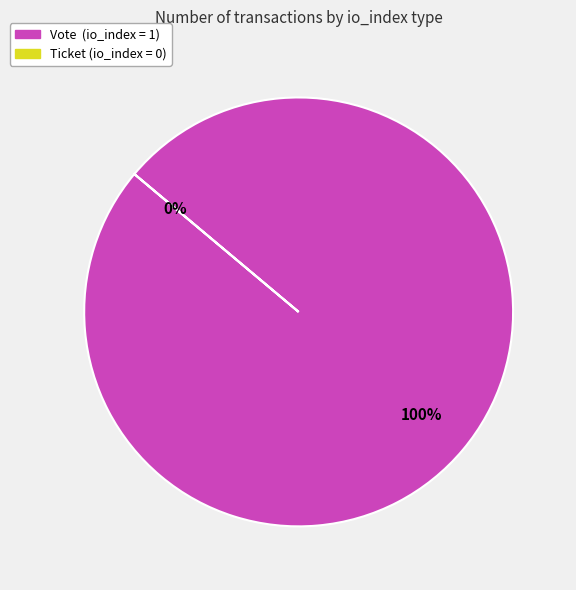

To the nearest percent, what is the combined percentage of Ticket and Vote?

100%